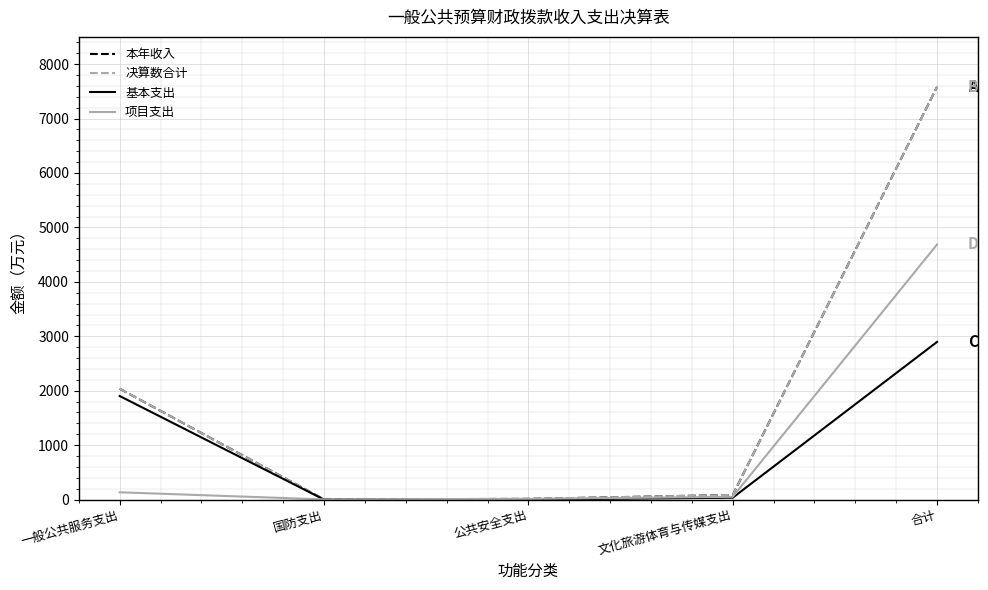

What is the average value of the 项目支出 series?

977.3